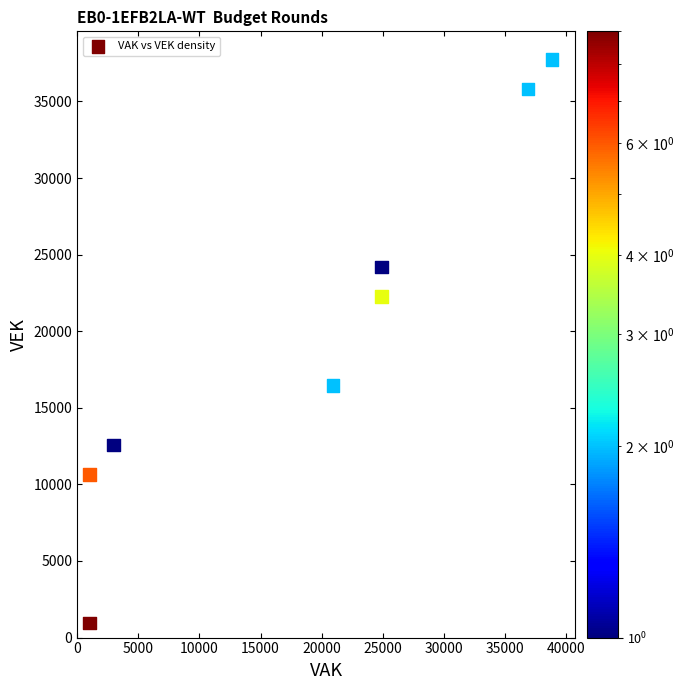

What is the average X value?

18930.2